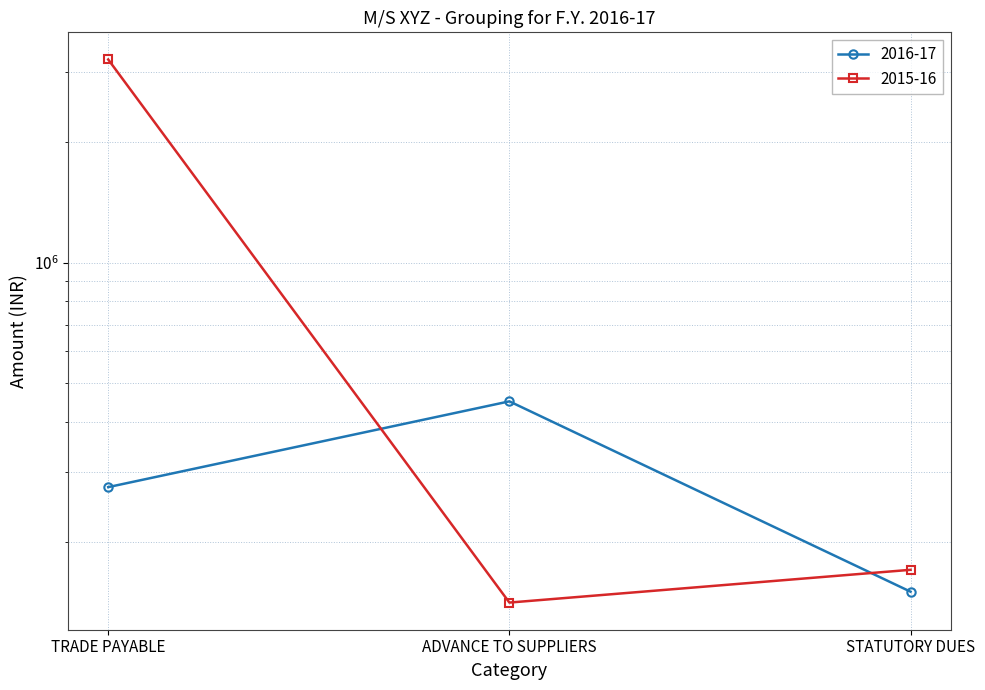

How many data points in 2015-16 are above 170642?

1